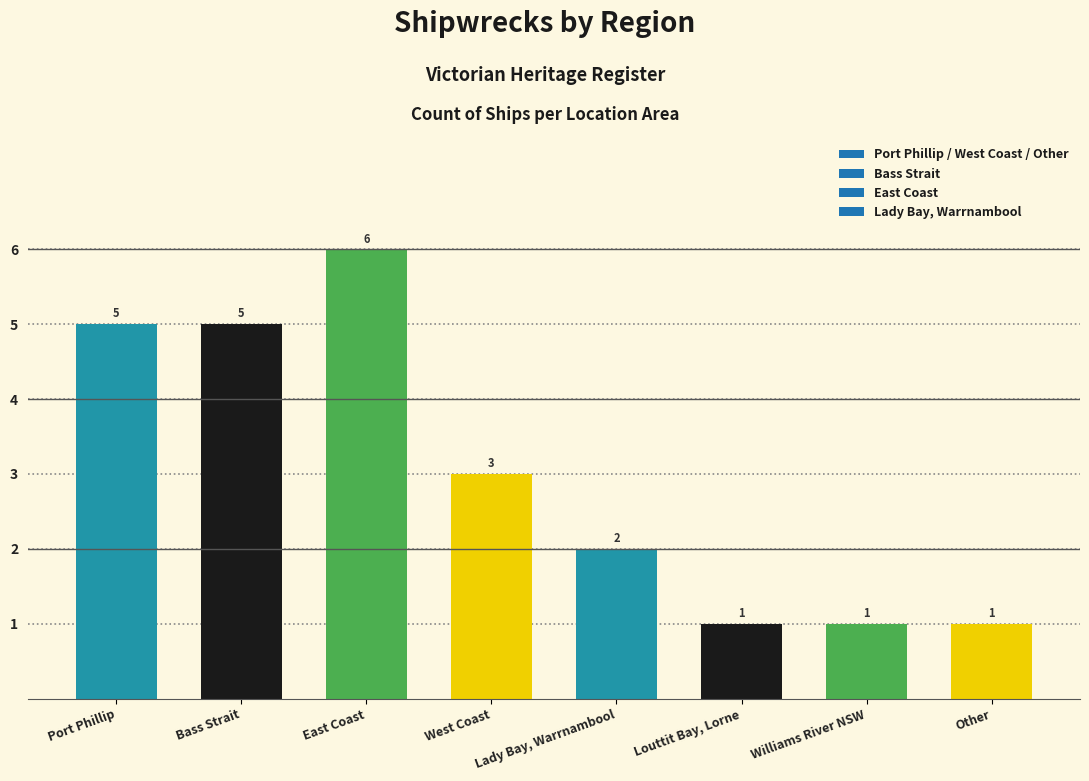

Which has a higher value, Lady Bay, Warrnambool or Port Phillip?

Port Phillip